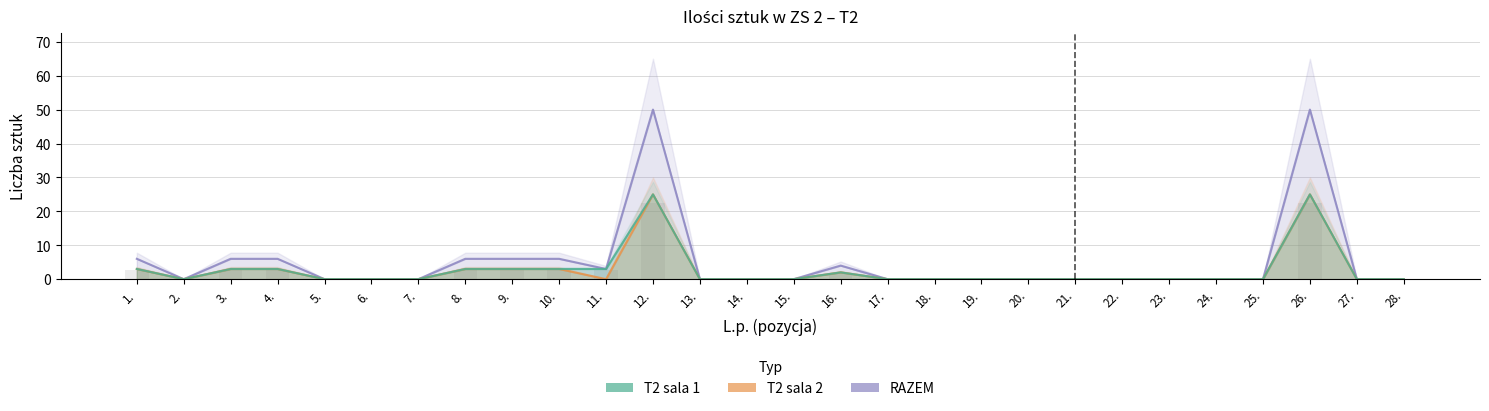

Reading left to right, list all the values displayed in this chart.

RAZEM: 6	0	6	6	0	0	0	6	6	6	3	50	0	0	0	4	0	0	0	0	0	0	0	0	0	50	0	0
T2 sala 2: 3	0	3	3	0	0	0	3	3	3	0	25	0	0	0	2	0	0	0	0	0	0	0	0	0	25	0	0
T2 sala 1: 3	0	3	3	0	0	0	3	3	3	3	25	0	0	0	2	0	0	0	0	0	0	0	0	0	25	0	0